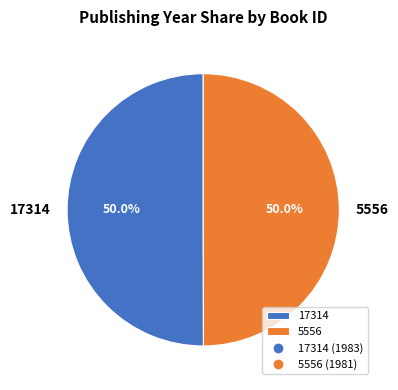

Is the sum of 17314 and 5556 greater than half?

Yes